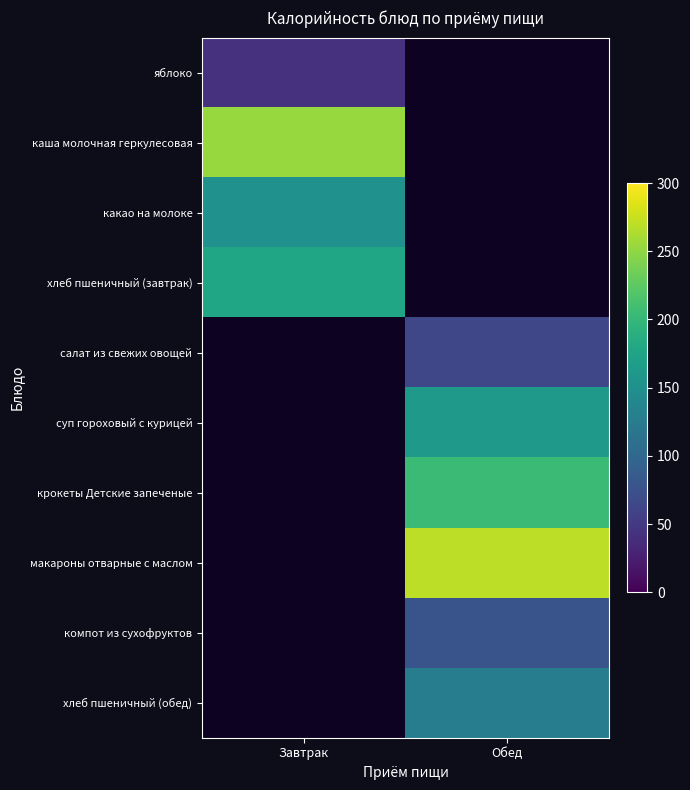

What is the smallest value displayed?

42.7